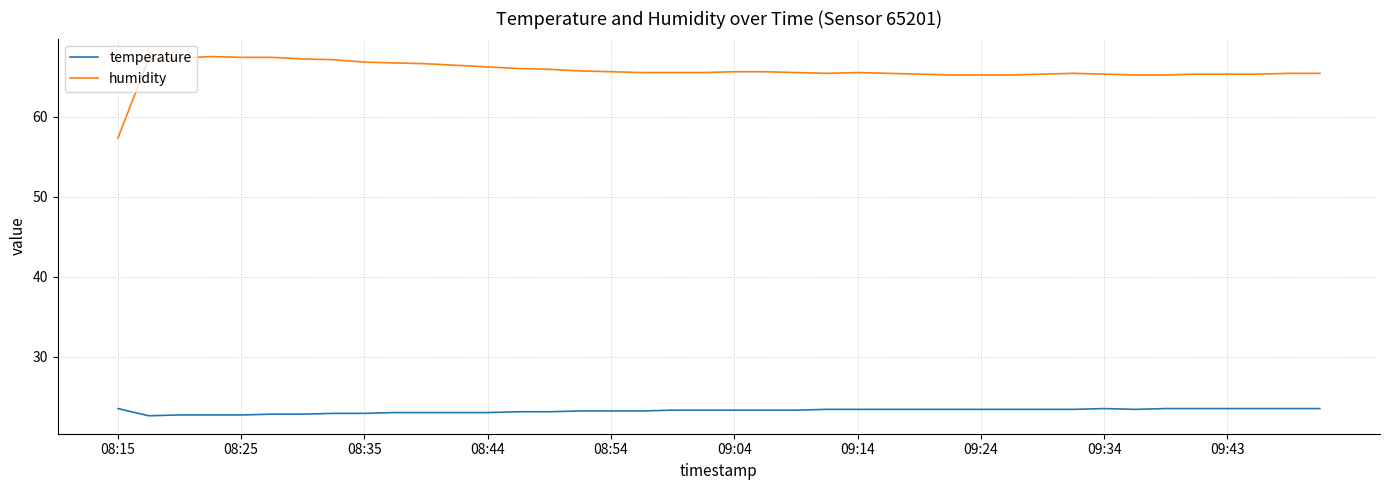

Rank the series by their maximum value, from lowest to highest.

temperature, humidity